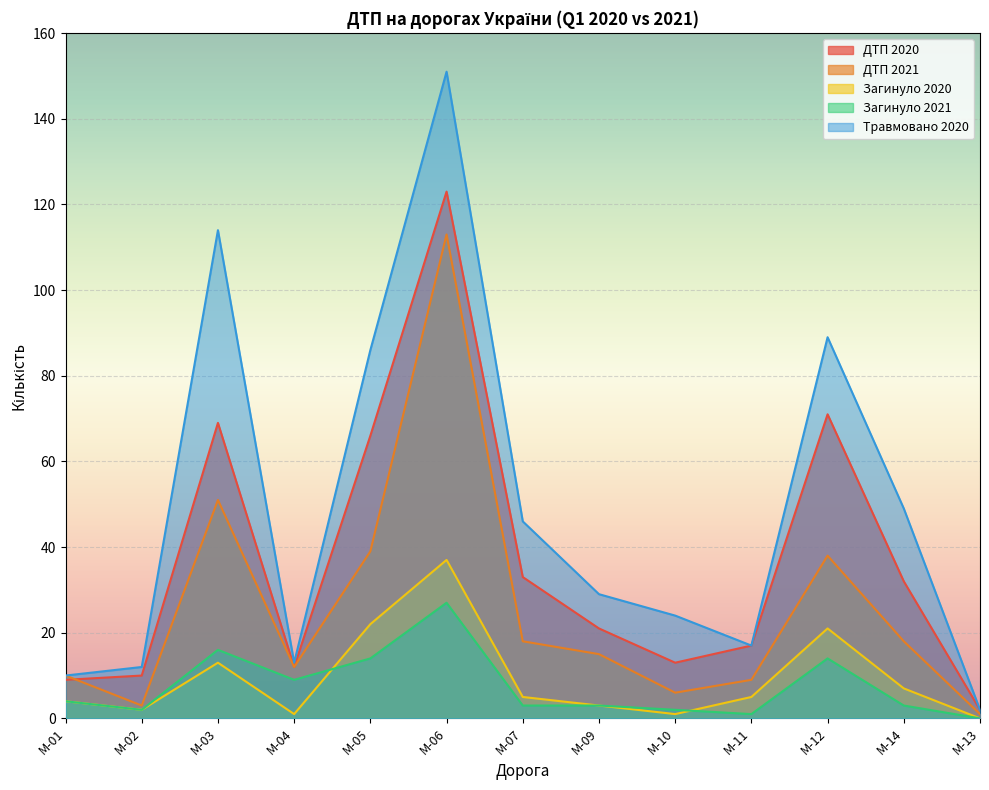

True or false: Травмовано 2020 has a value of 13 at M-04.

True